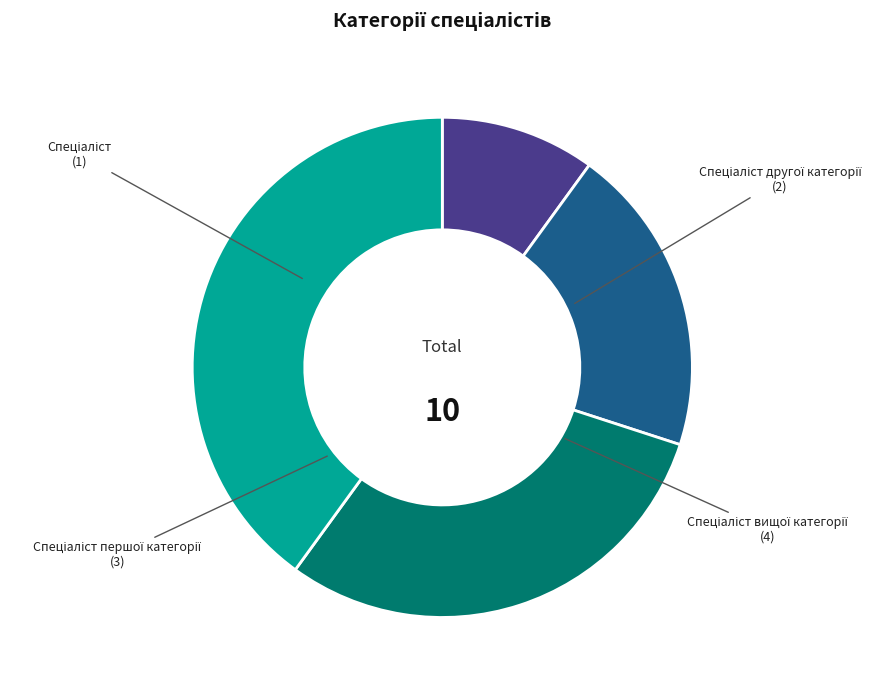

Is there any slice that represents more than half of the pie?

No